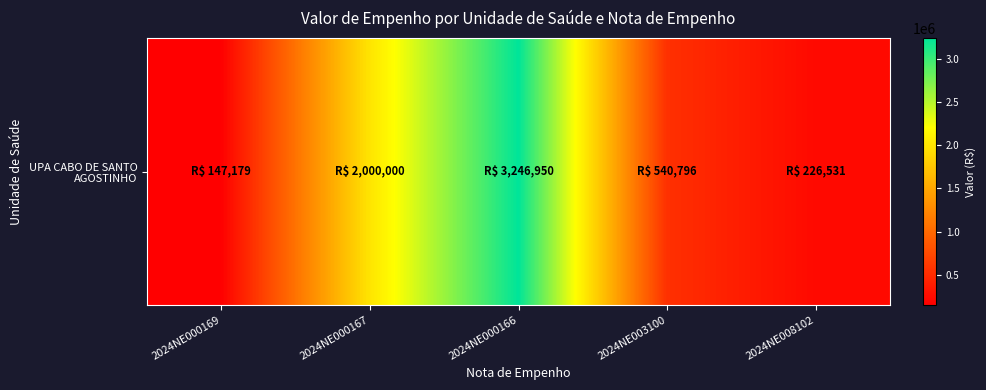

The chart shows a value of 194486.7 at 2024NE000169. True or false?

False